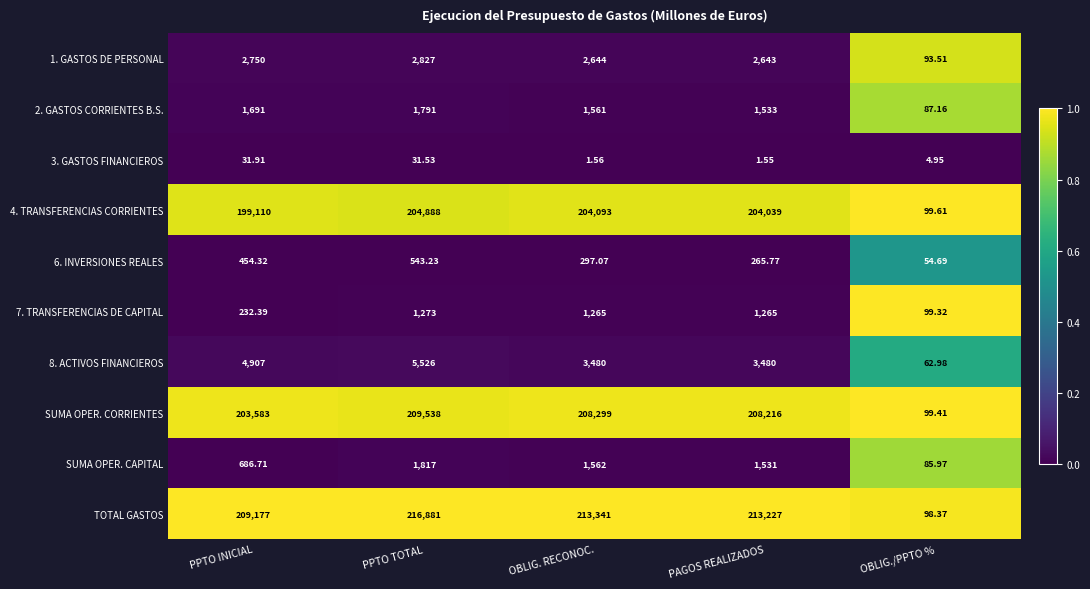

Which series changed the most between PPTO TOTAL and PAGOS REALIZADOS?

TOTAL GASTOS